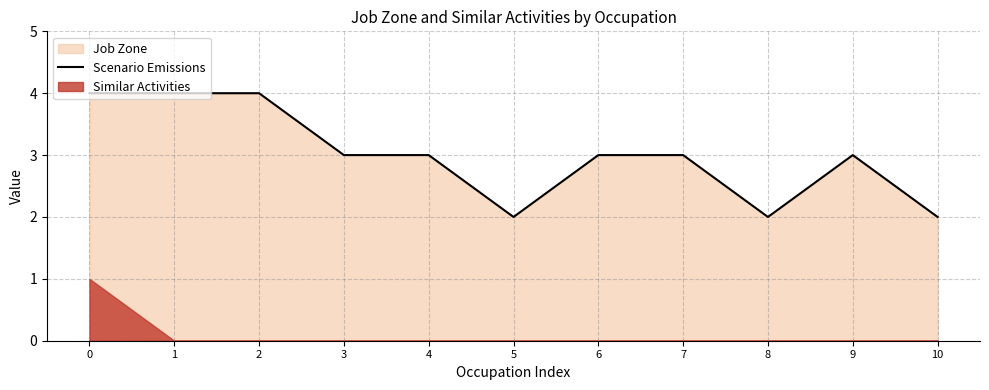

Reading left to right, extract all data points from this chart.

4	4	4	3	3	2	3	3	2	3	2